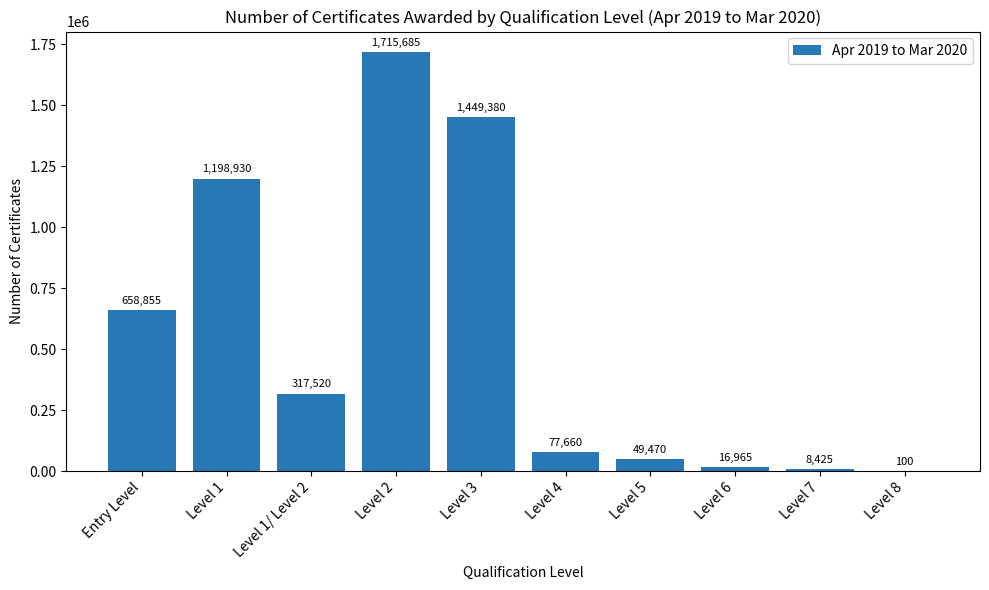

Between Level 1/ Level 2 and Level 3, which is larger?

Level 3